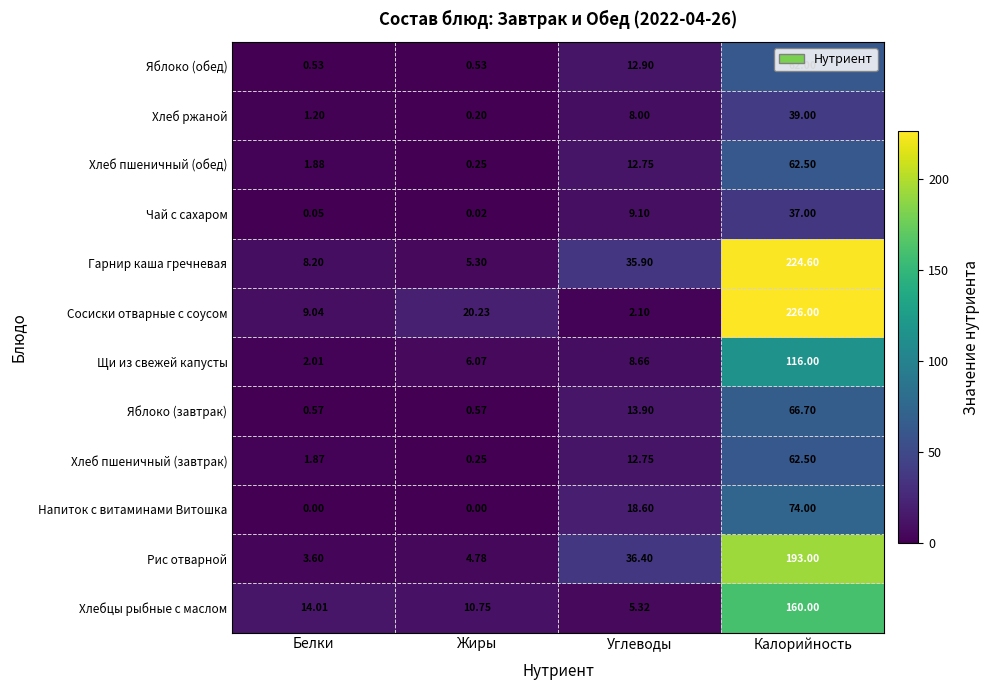

List the labels in order of Хлеб ржаной value, smallest first.

Жиры, Белки, Углеводы, Калорийность